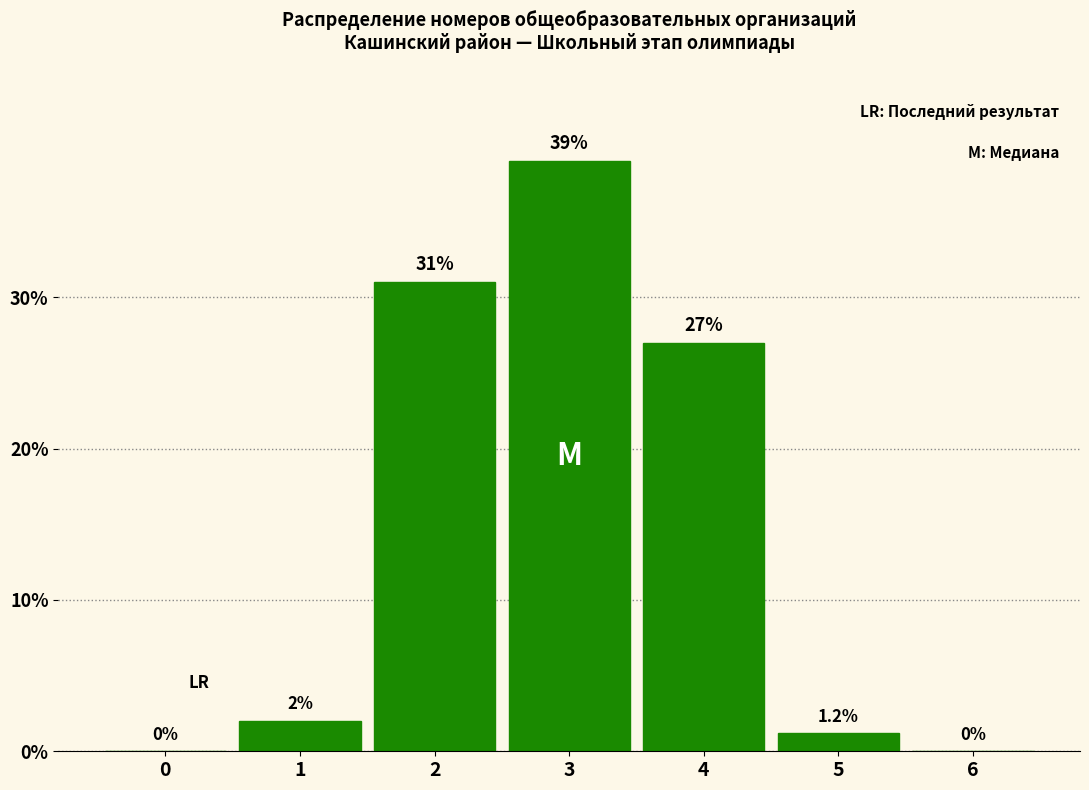

Reading left to right, list all the values displayed in this chart.

0=0.0	1=2.0	2=31.0	3=39.0	4=27.0	5=1.2	6=0.0